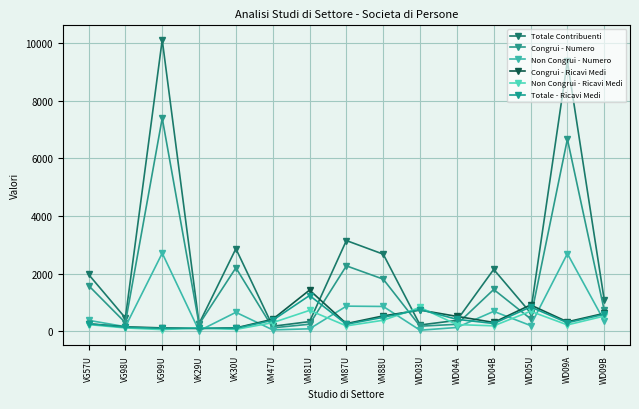

How many interior local valleys does the Congrui - Numero series have?

5